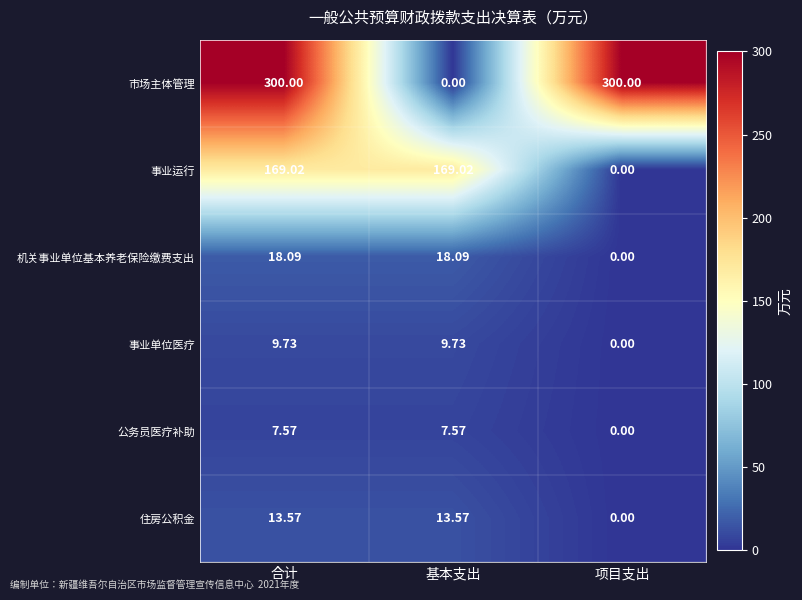

Where is 事业单位医疗 nearest to the value 4?

项目支出